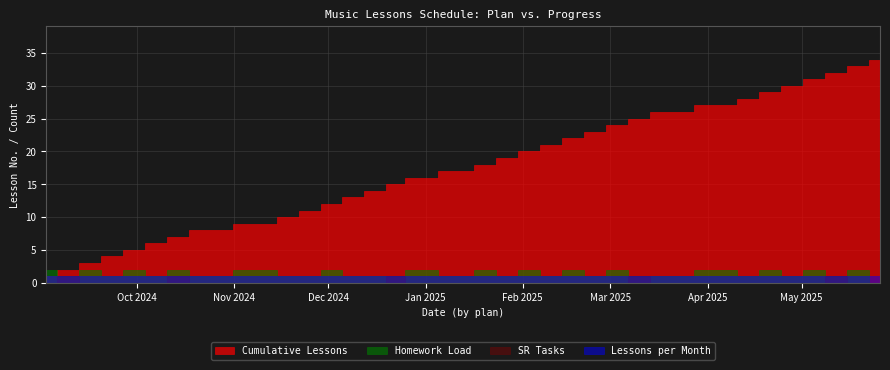

Where is Lessons per Month nearest to the value 1?

2024-09-02